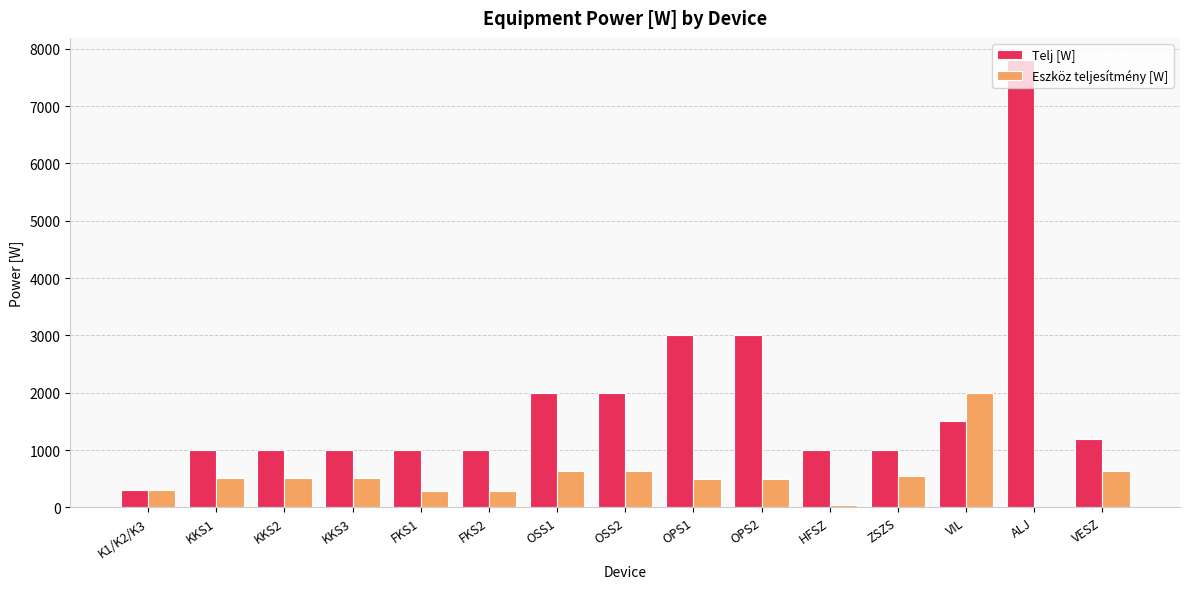

Which series has the largest total across all categories?

Telj [W]